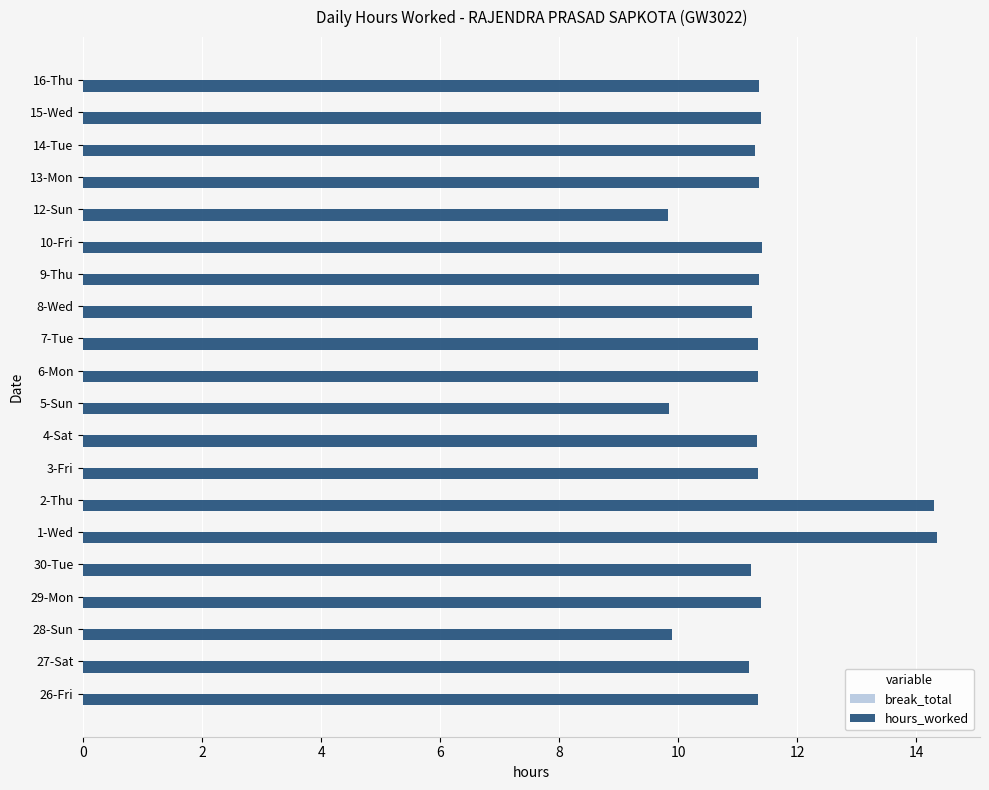

The chart shows a value of 9.9 at 28-Sun. True or false?

True